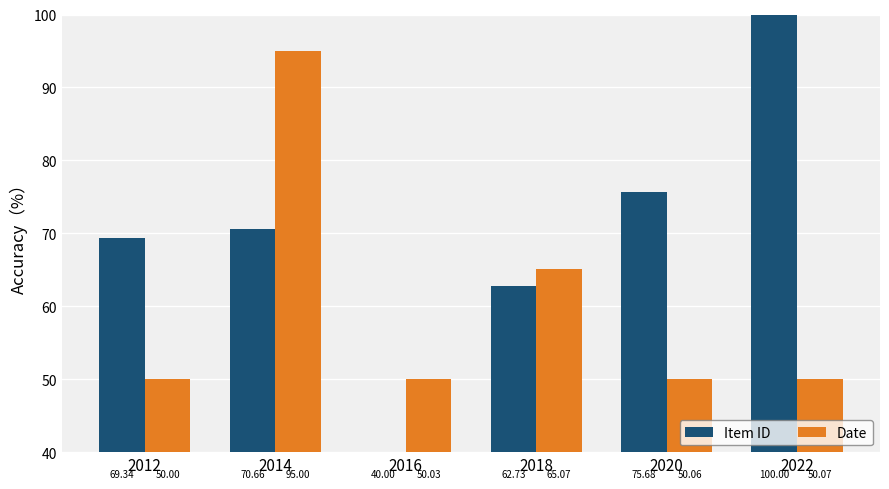

How many values in the Item ID series are below 70?

3